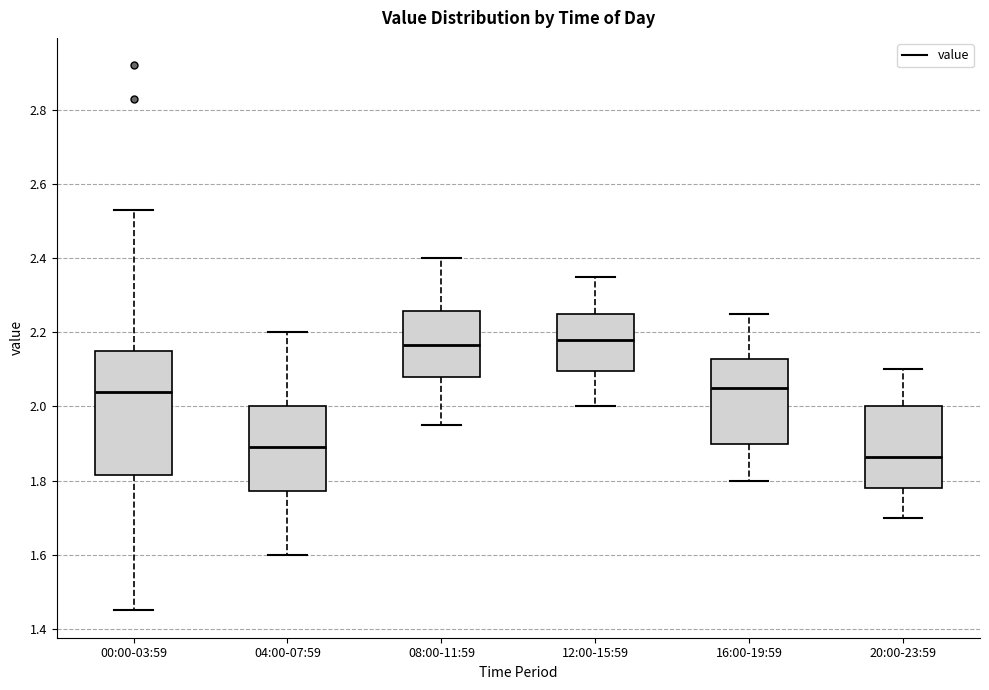

Where does the median line of the box for 00:00-03:59 sit on the y-axis? The values are not printed on the chart, so give them approximately, as read against the axis.

2.04